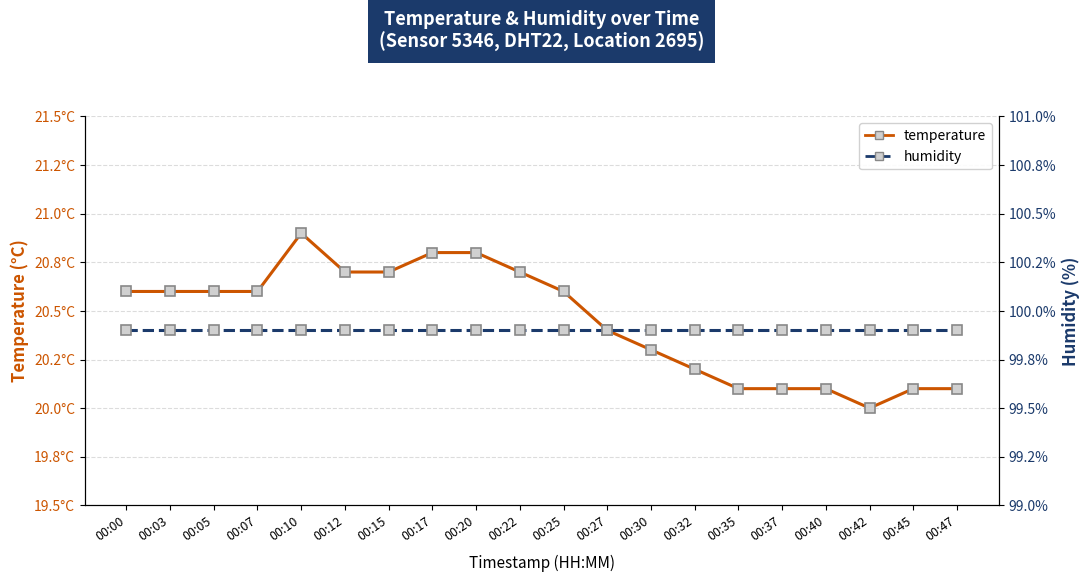

Count the number of categories in the chart.

20